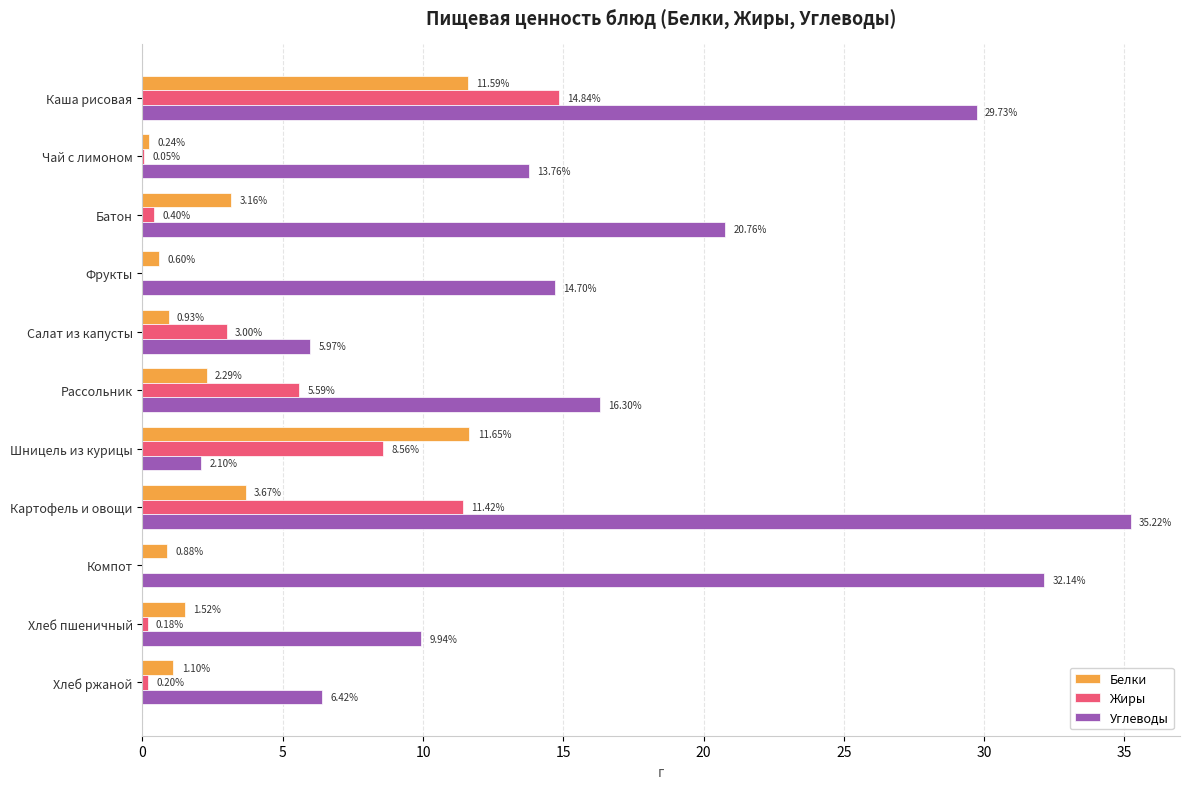

At which category does the chart reach its peak across all series?

Картофель и овощи